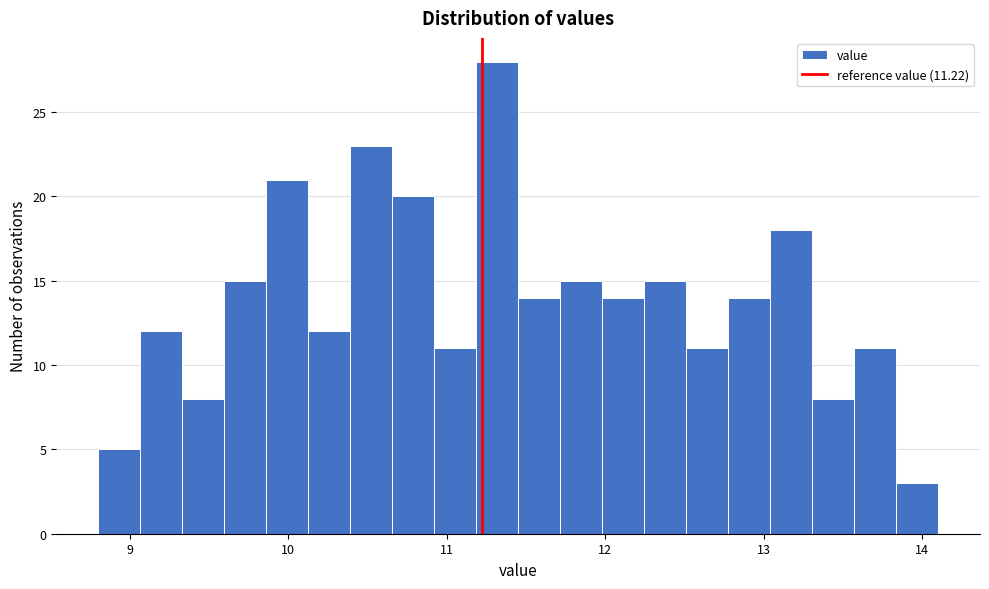

Around what value on the x-axis is the tallest bar? Give the approximate position of its centre, as read against the axis.

11.3